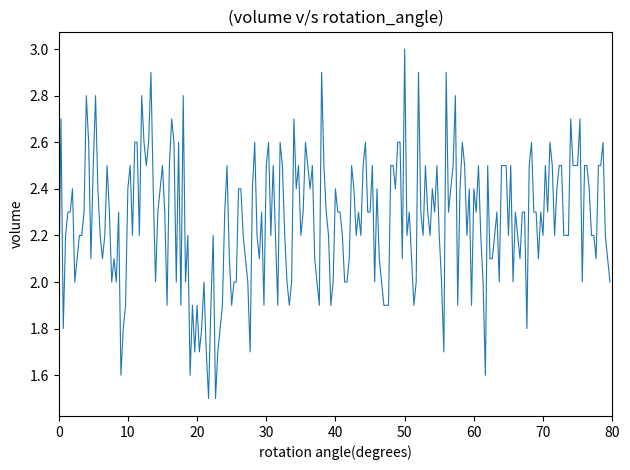

What is the difference between the maximum and minimum values?

1.5